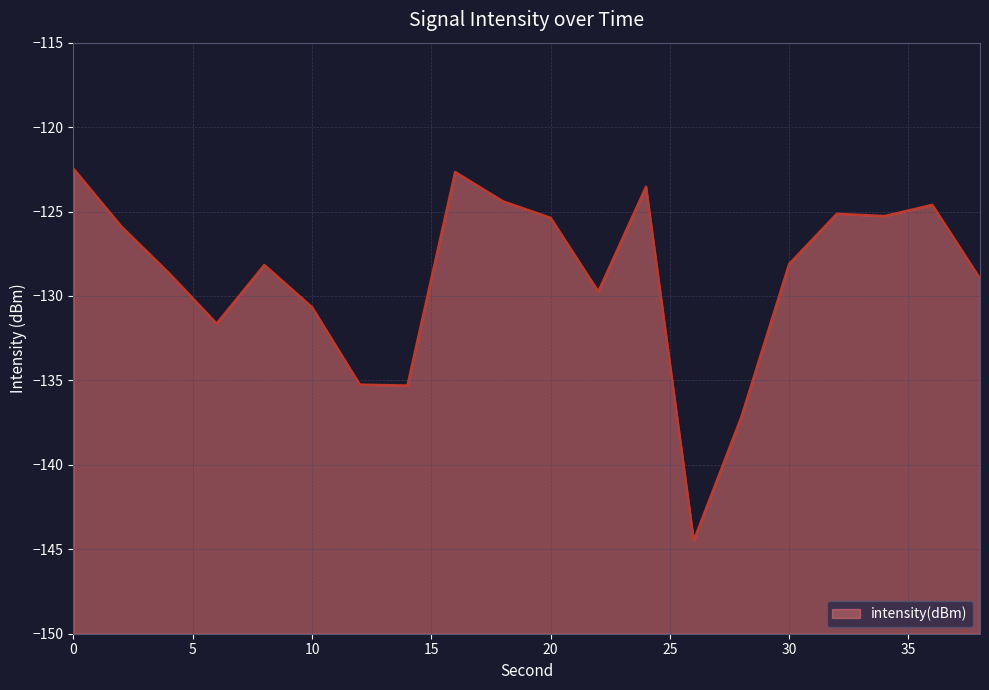

What is the approximate value at 8?

-128.2